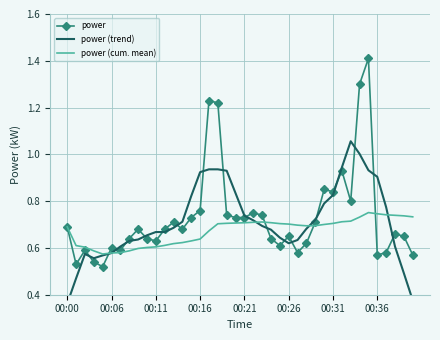

Is this an area chart (filled region under the line)?

No